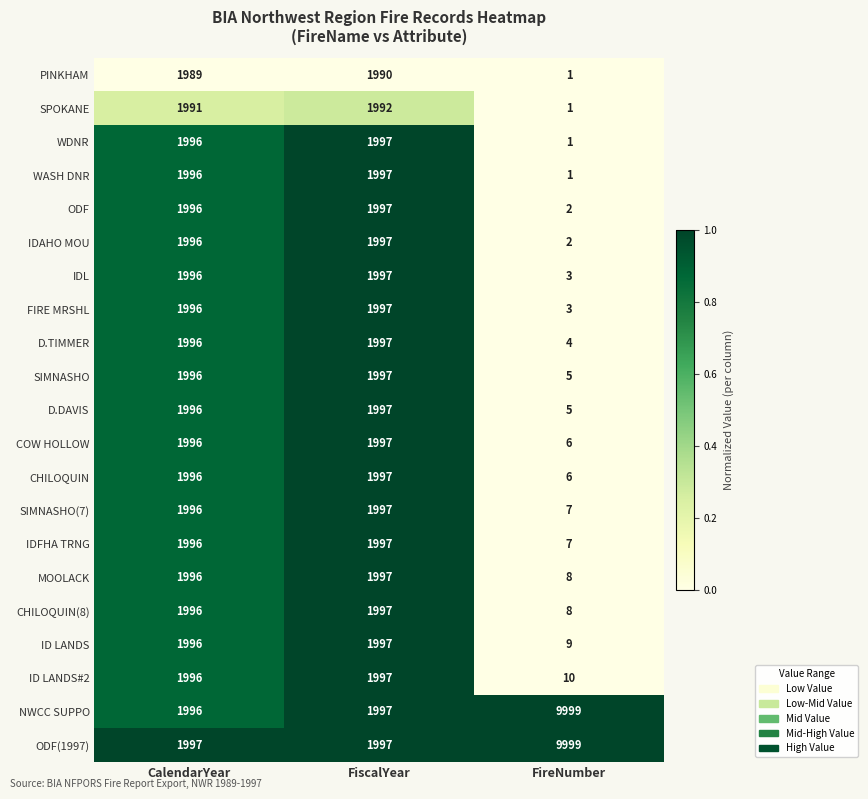

What is the total value across all series at FireNumber?

20087